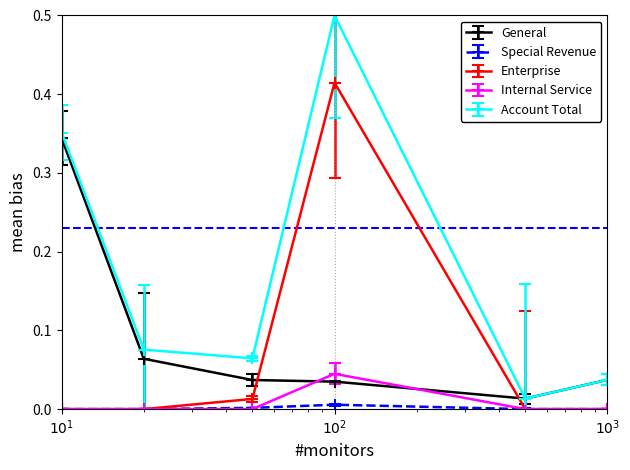

True or false: General and Special Revenue intersect in this chart.

False